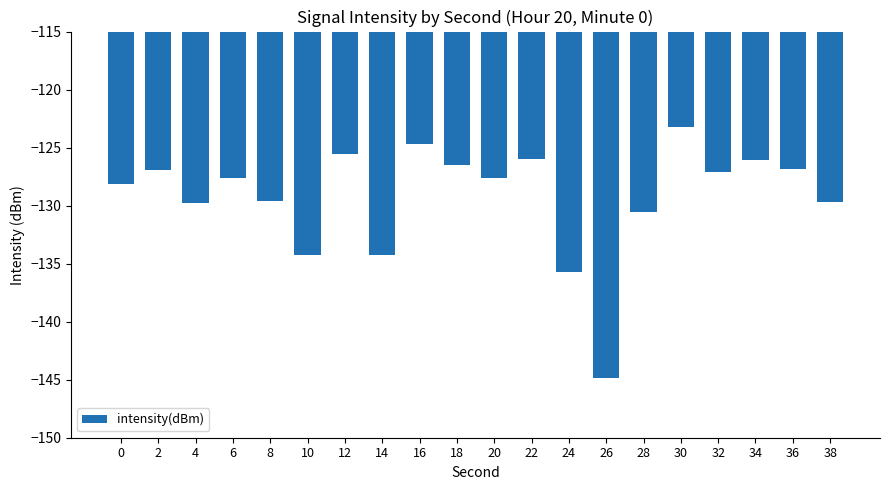

What is the value of the 8th bar from the left?

-134.2